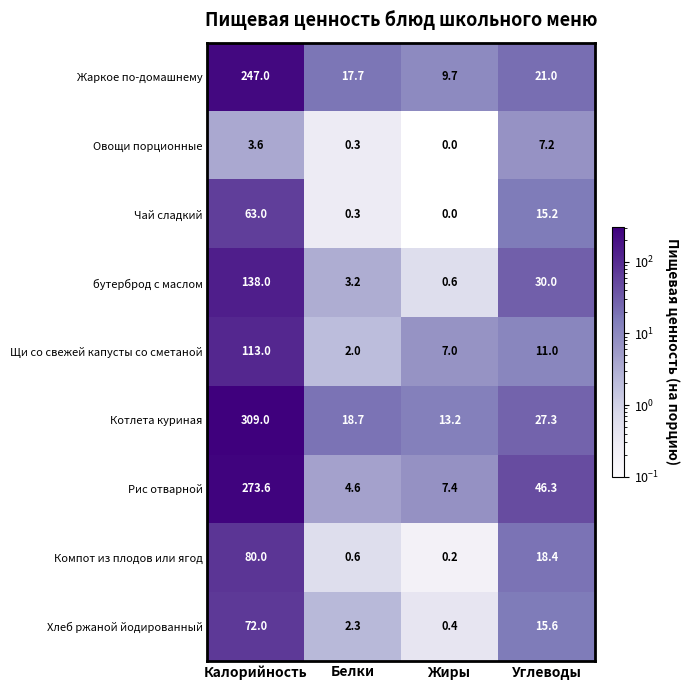

What is the sum of the Котлета куриная values at Калорийность and Белки?

327.7